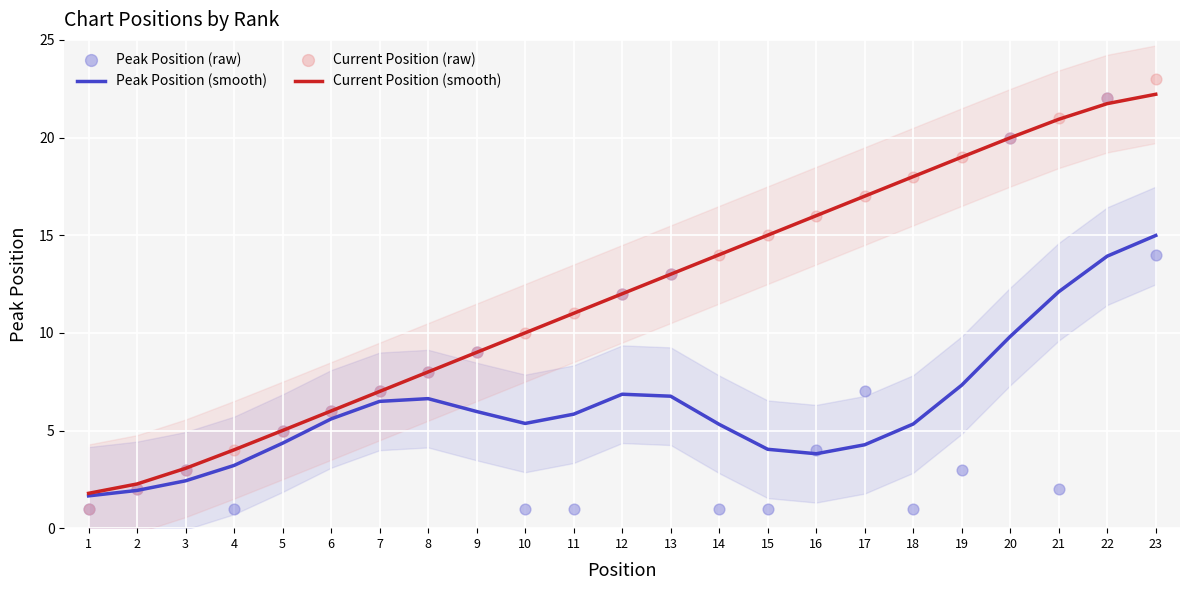

Which series has the largest Y range (max minus min)?

Current Position (raw)